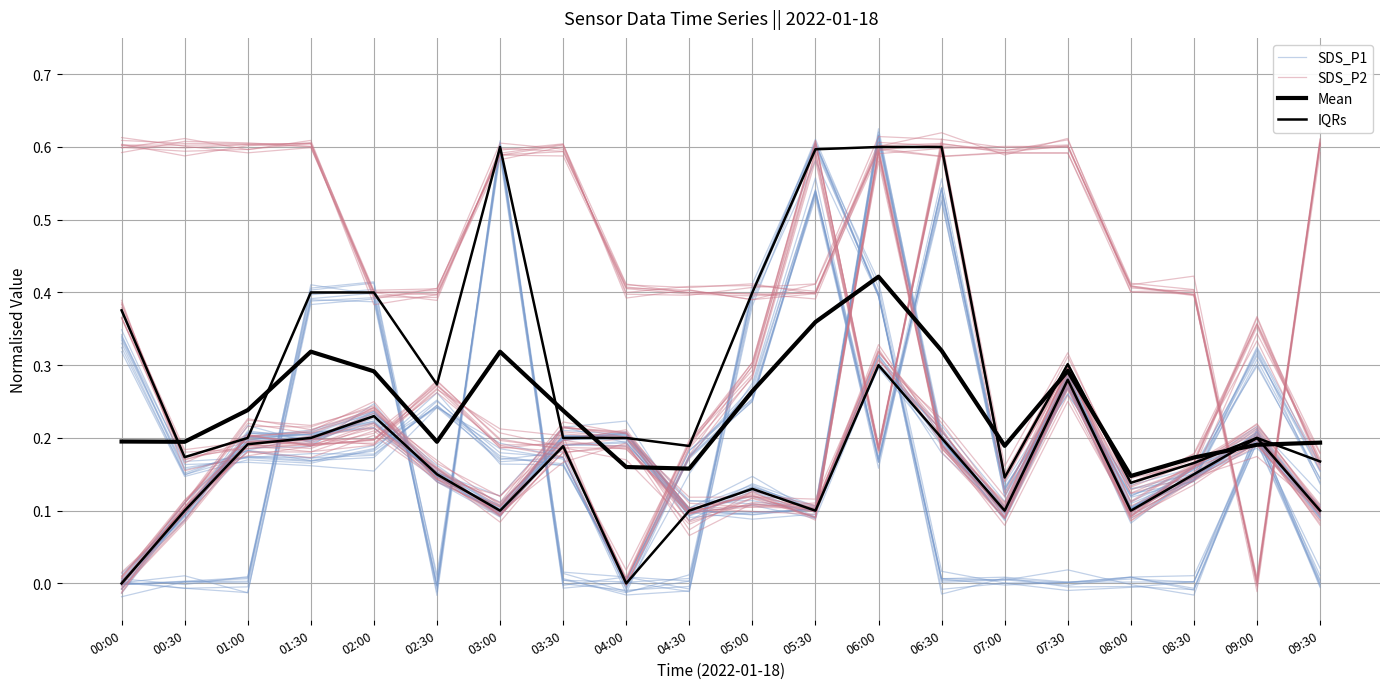

What is the label of the 19th point from the right?

00:30